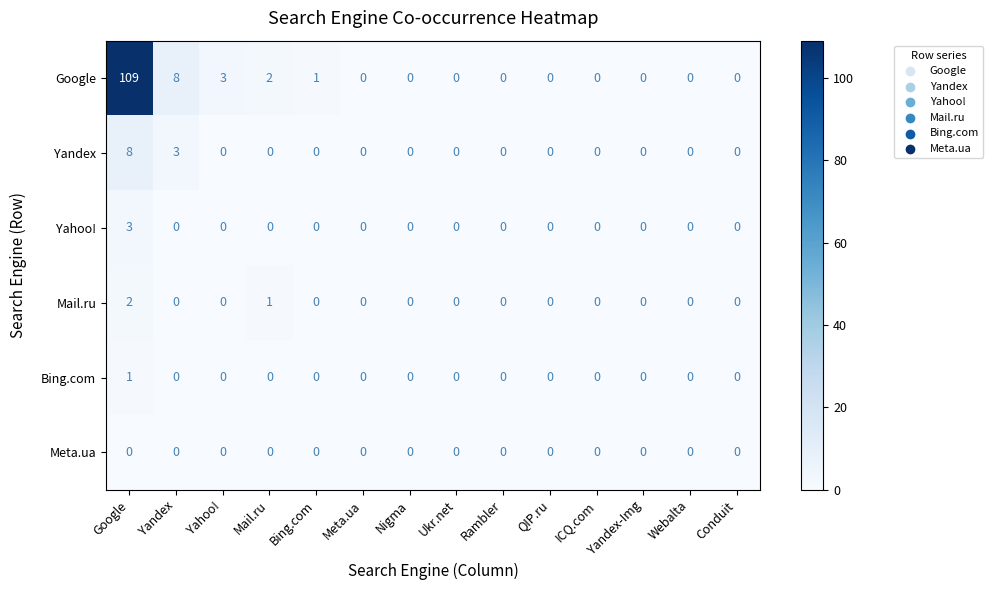

At which category is the sum across all series the highest?

Google